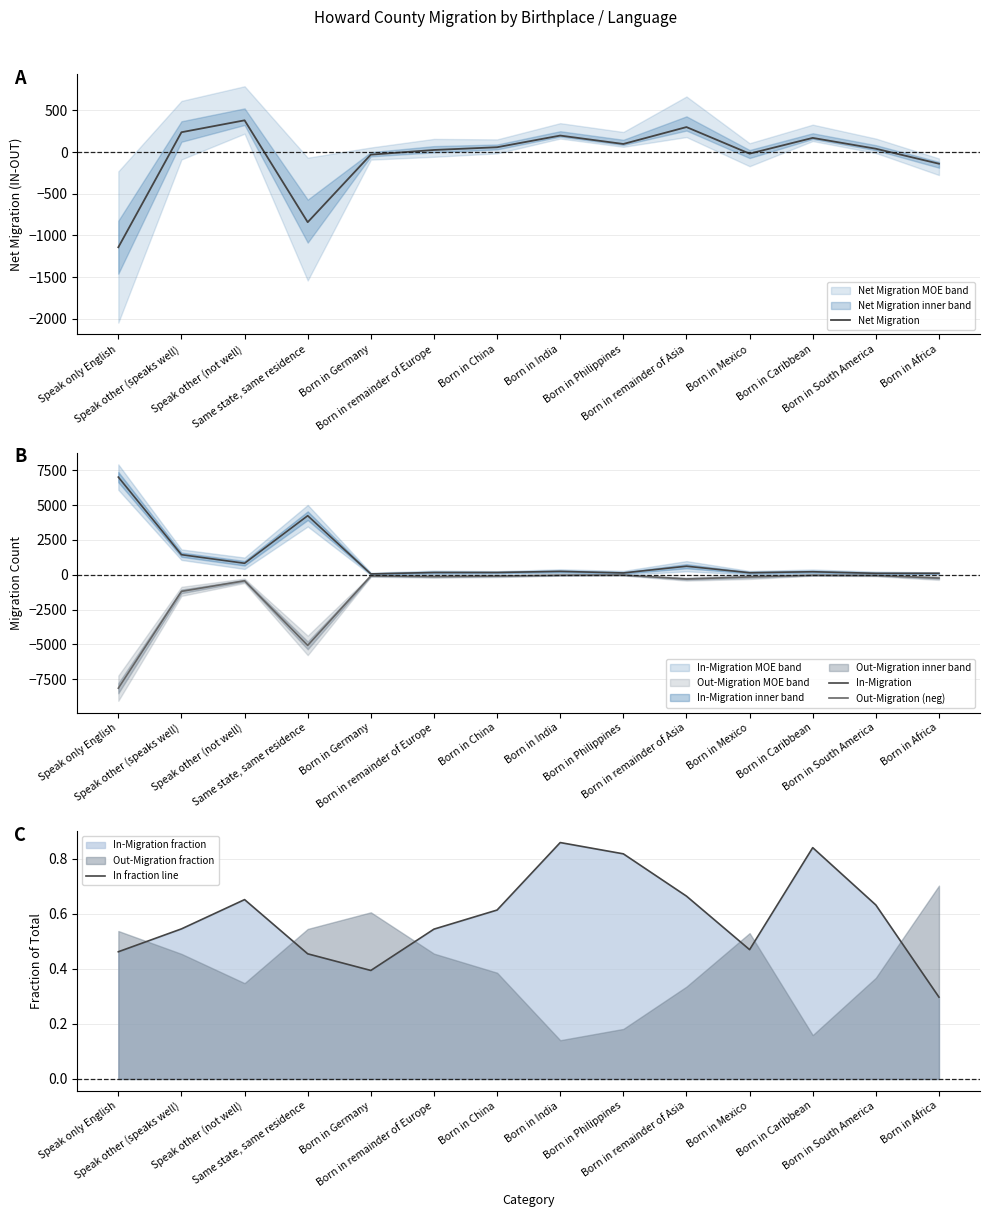

At which label does Net Migration first exceed 59?

Speak other (speaks well)